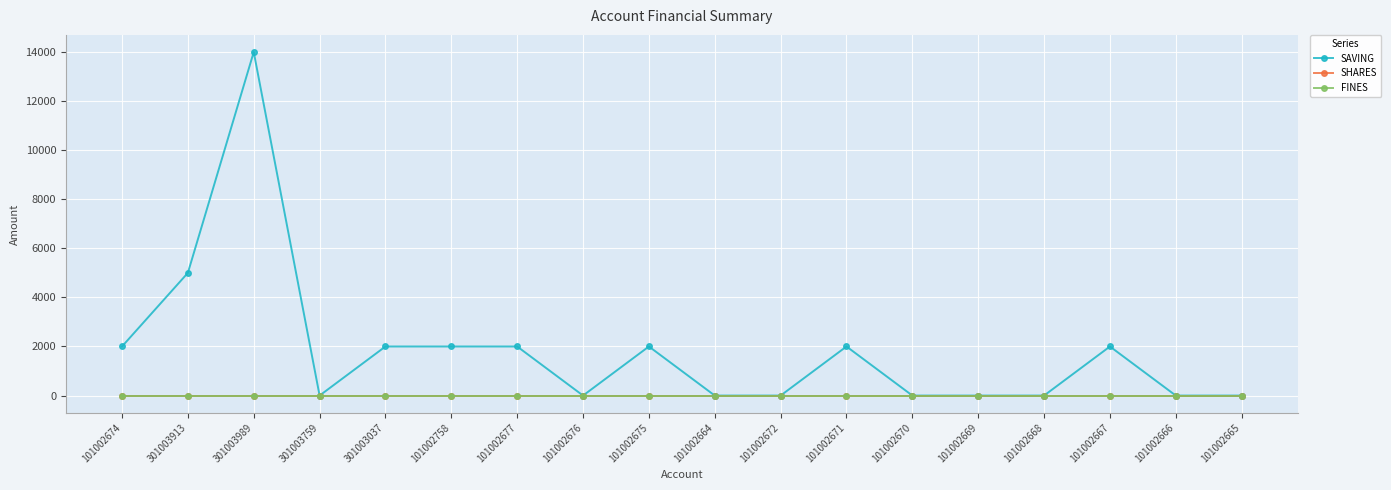

Is this an area chart (filled region under the line)?

No